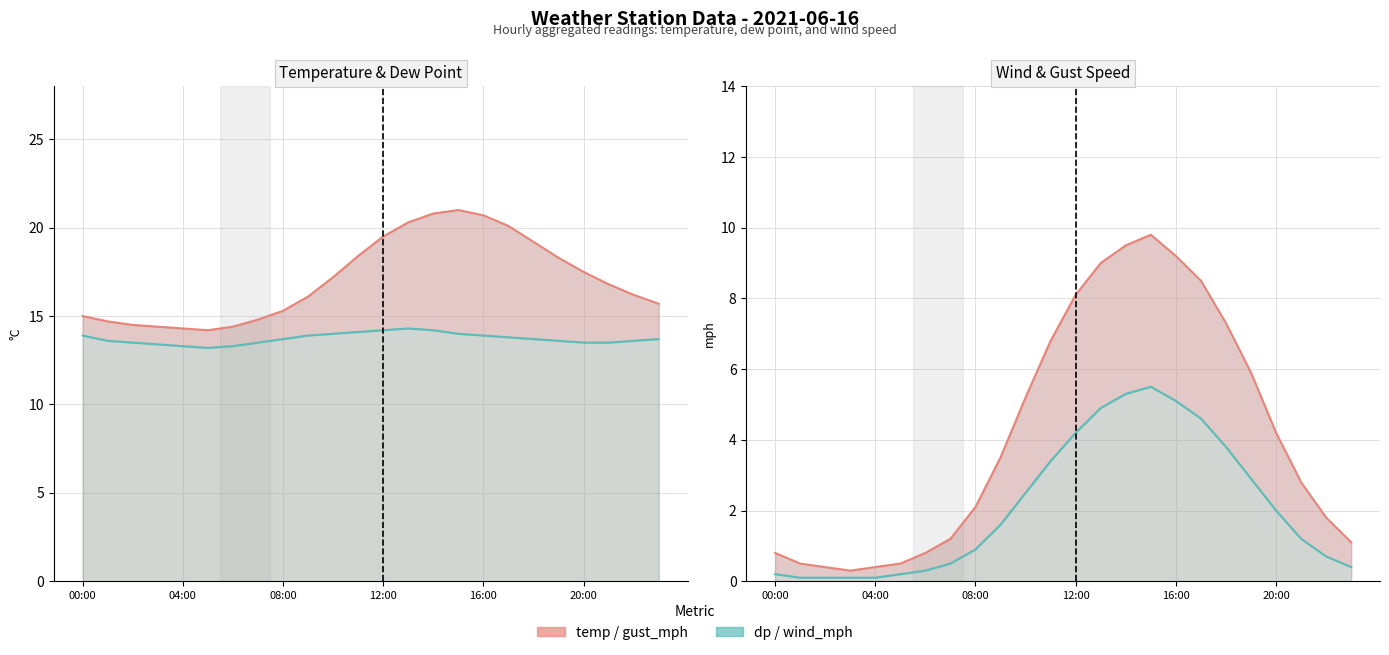

How many interior local peaks does the dp series have?

1